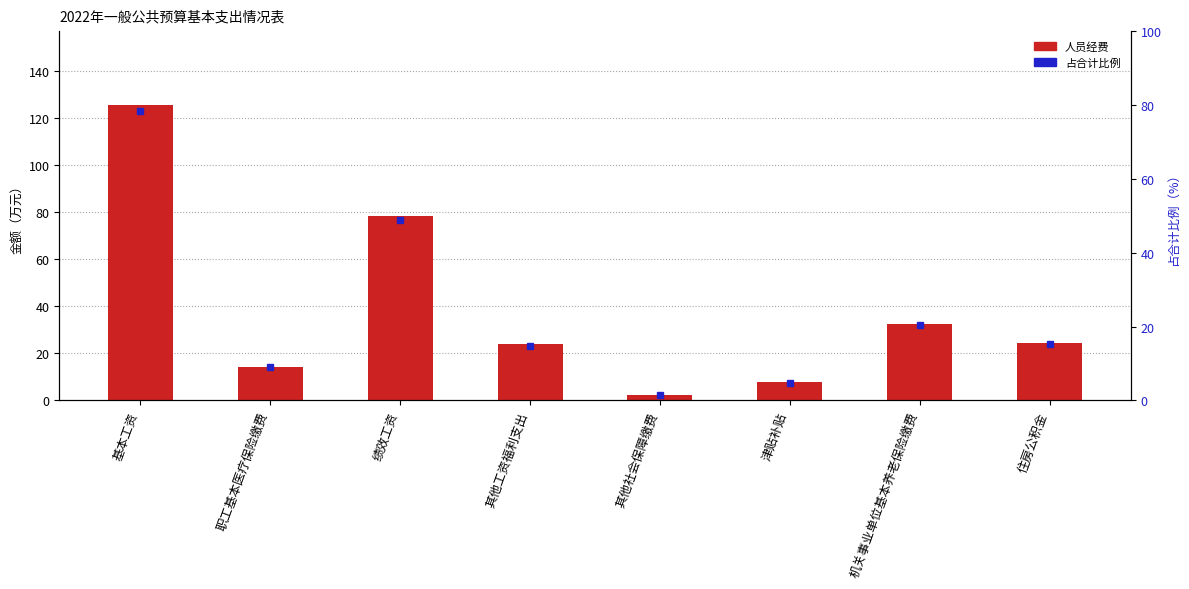

What is the value of the 8th bar from the left?

24.5